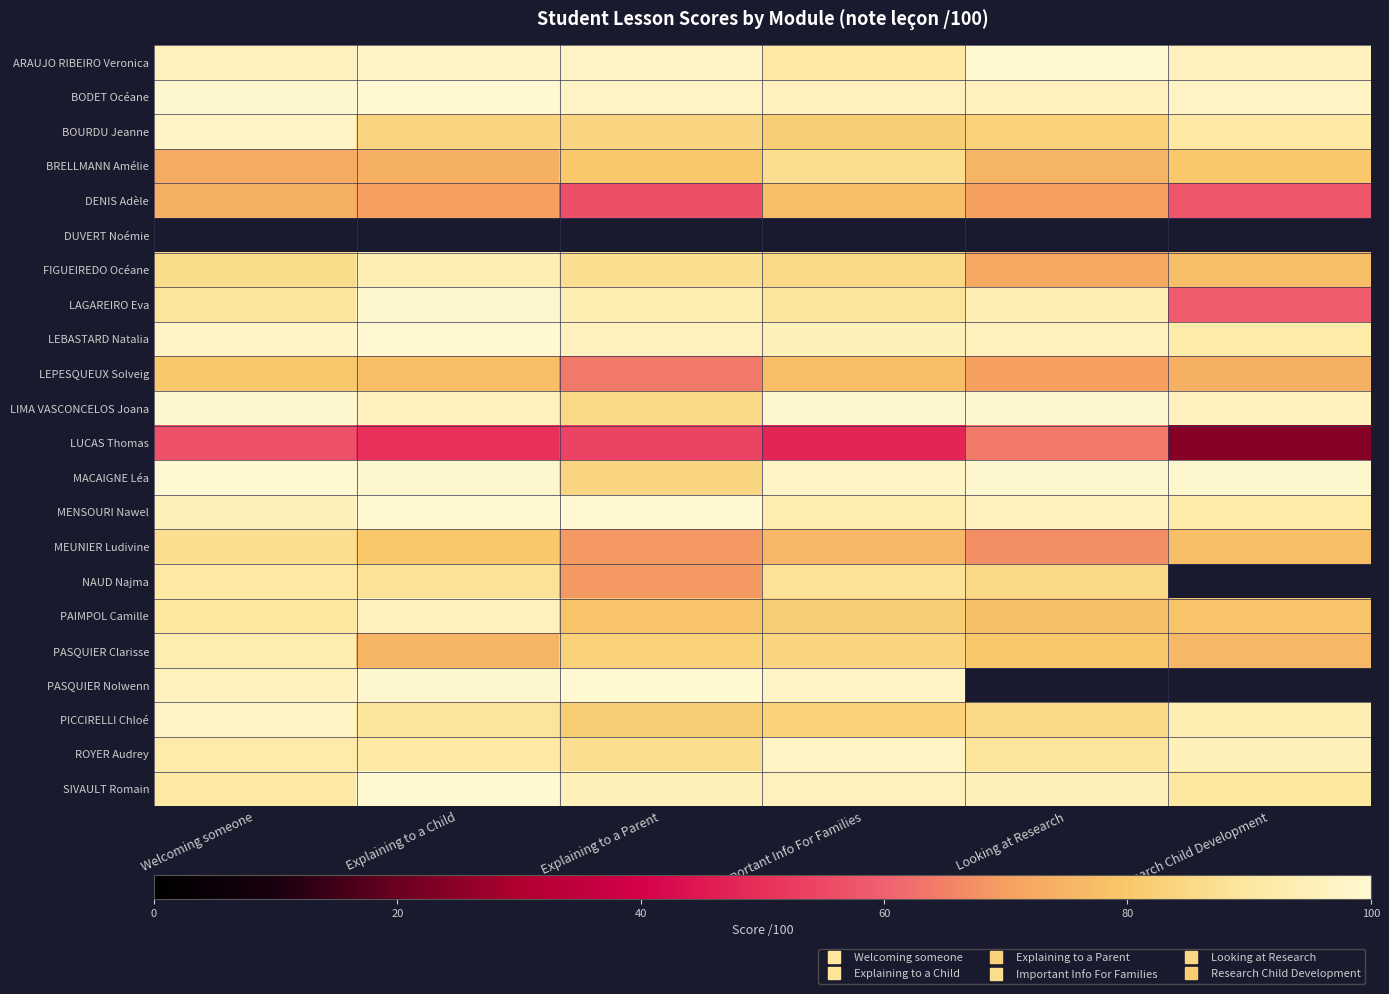

Which series changed the most between Welcoming someone and Research Child Development?

LUCAS Thomas